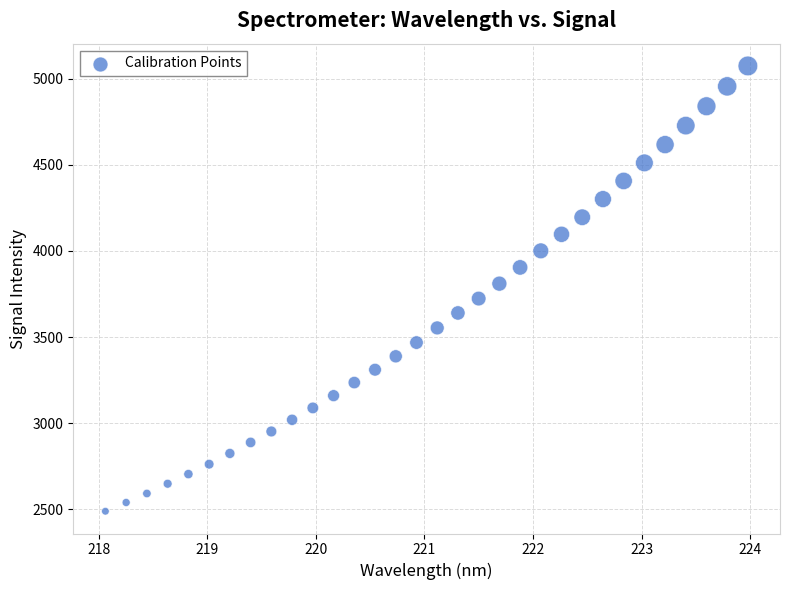

What Y value in the scatter plot is closest to 3781?

3809.8